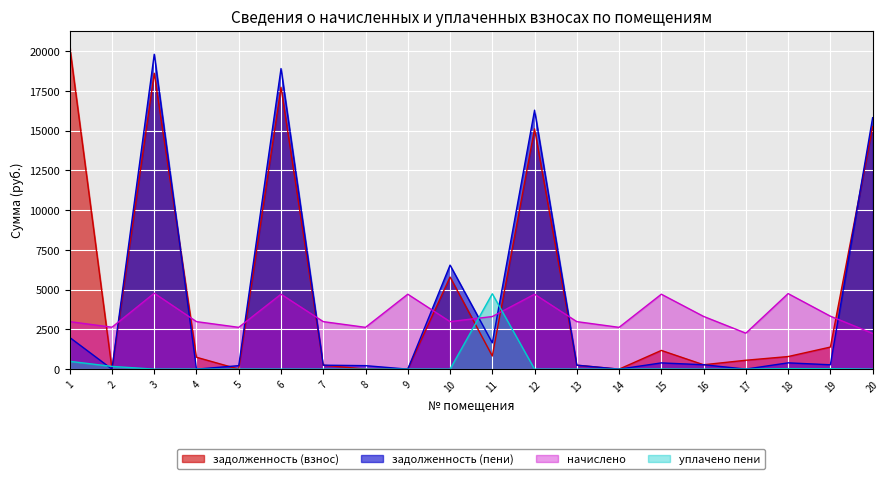

Which series has the largest range (max minus min)?

задолженность (взнос)